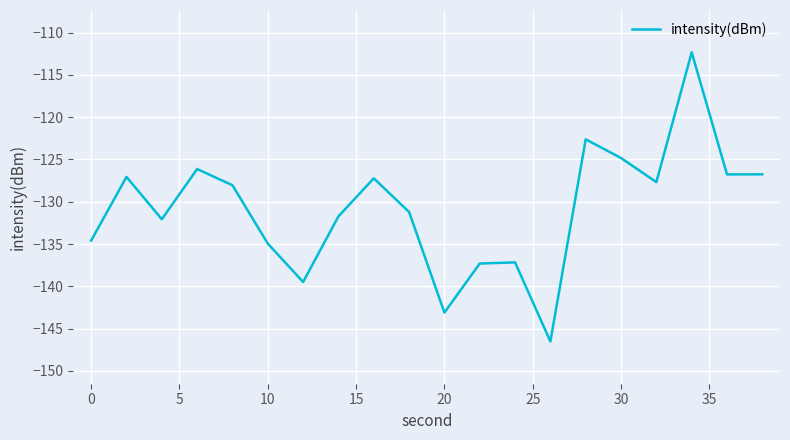

What is the difference between the maximum and minimum values?

34.2